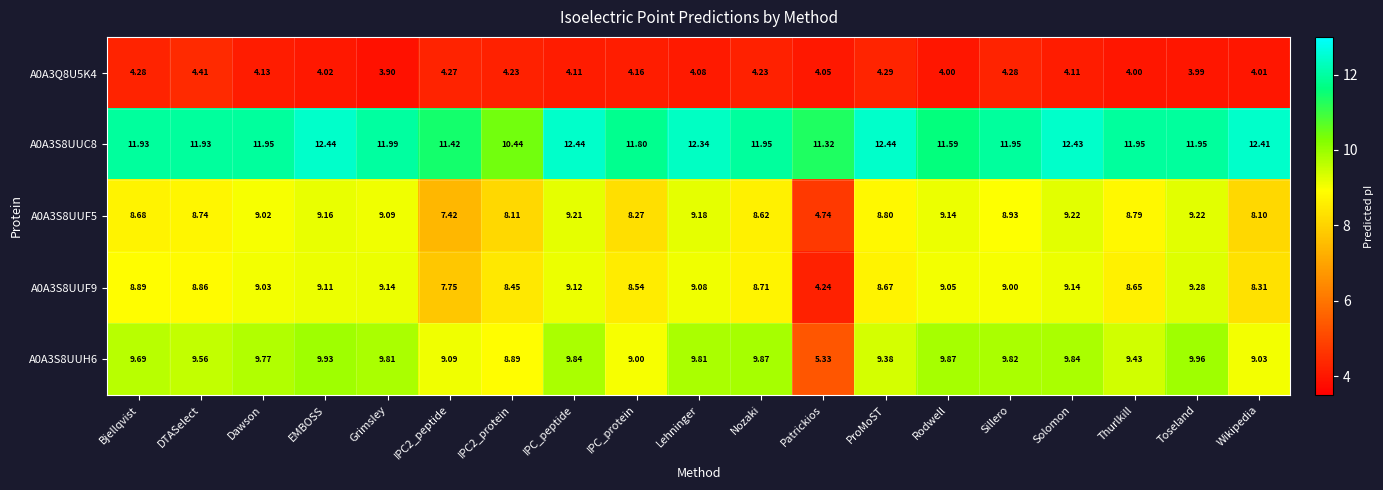

At which label does A0A3Q8U5K4 reach its peak?

DTASelect